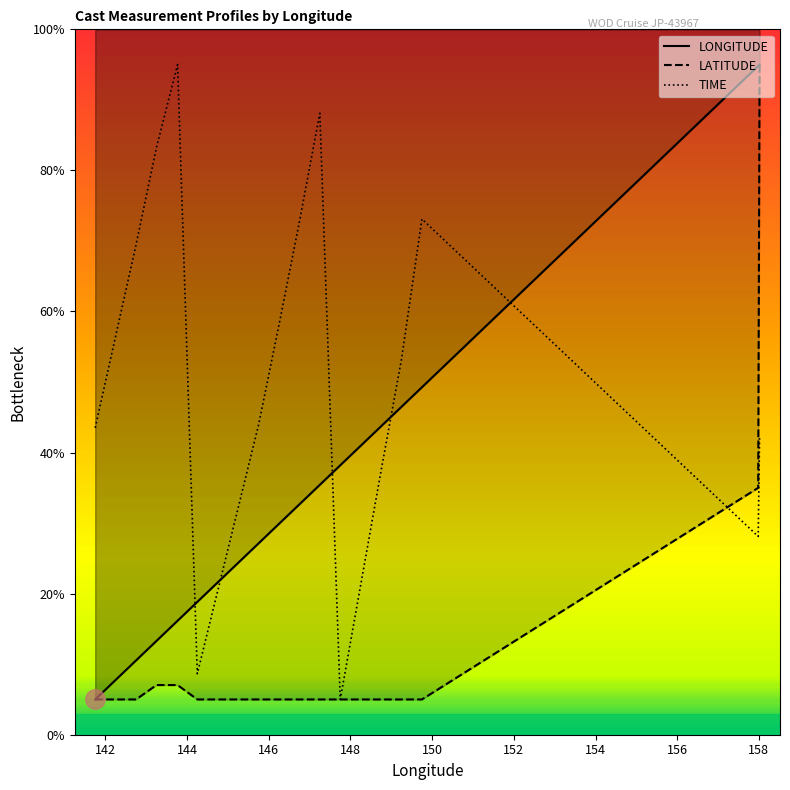

Reading right to left, list all the values displayed in this chart.

LONGITUDE: 3102127=95.0	3102123=94.8	3102056=49.3	3102046=46.5	3102033=43.7	3102025=41.0	3102015=38.2	3102008=35.4	3101999=32.7	3101993=29.9	3101982=27.1	3101971=24.4	3101966=21.6	3101960=18.8	3101949=16.2	3101945=13.3	3101936=10.5	3101929=7.8	3101922=5.0
LATITUDE: 3102127=95.0	3102123=35.0	3102056=5.0	3102046=5.0	3102033=5.0	3102025=5.0	3102015=5.0	3102008=5.0	3101999=5.0	3101993=5.0	3101982=5.0	3101971=5.0	3101966=5.0	3101960=5.0	3101949=7.0	3101945=7.0	3101936=5.0	3101929=5.0	3101922=5.0
TIME: 3102127=42.3	3102123=28.1	3102056=73.1	3102046=53.2	3102033=37.4	3102025=21.2	3102015=5.0	3102008=88.1	3101999=72.7	3101993=58.1	3101982=43.9	3101971=32.2	3101966=20.4	3101960=8.6	3101949=95.0	3101945=83.2	3101936=69.5	3101929=56.5	3101922=43.5